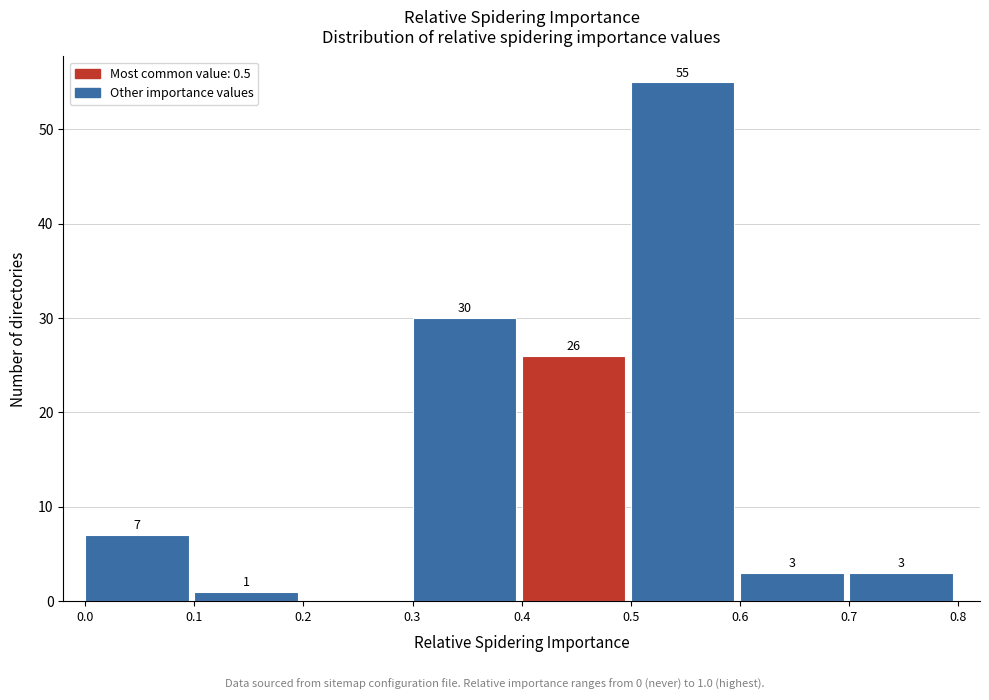

Over which range of the x-axis is the bar tallest?

0.5 to 0.6